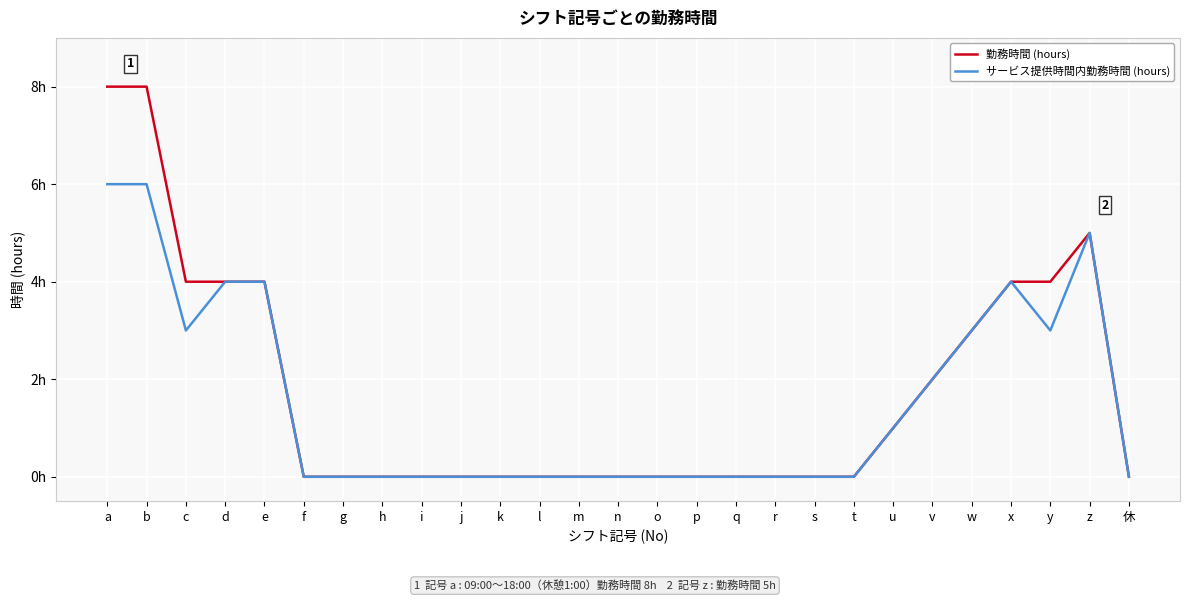

True or false: 勤務時間 (hours) and サービス提供時間内勤務時間 (hours) intersect in this chart.

False